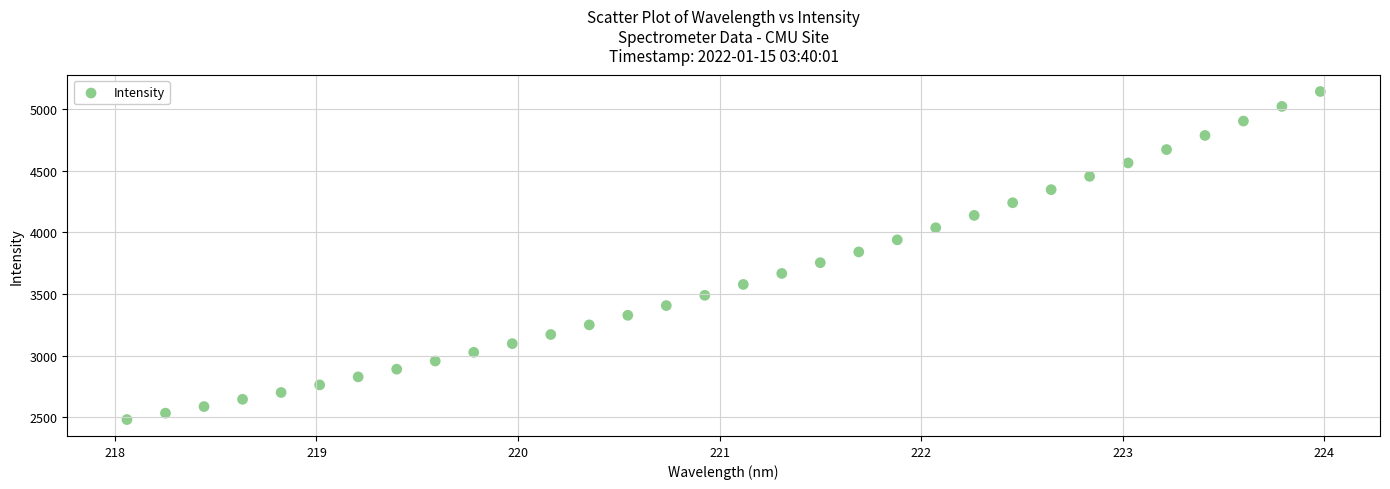

What is the range of X values (max minus min)?

5.9